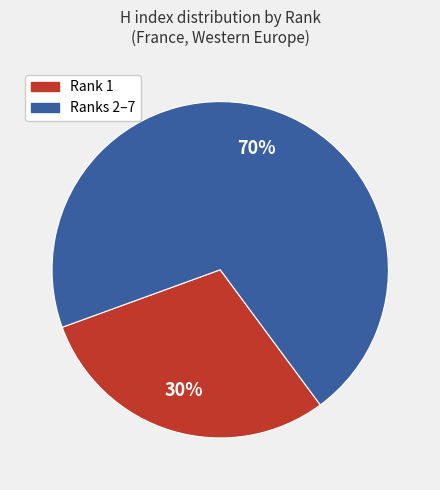

How many segments does this pie chart have?

2